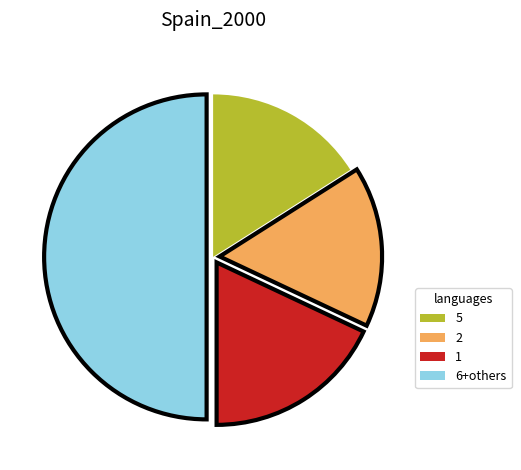

Which category has the biggest portion of the pie?

6+others